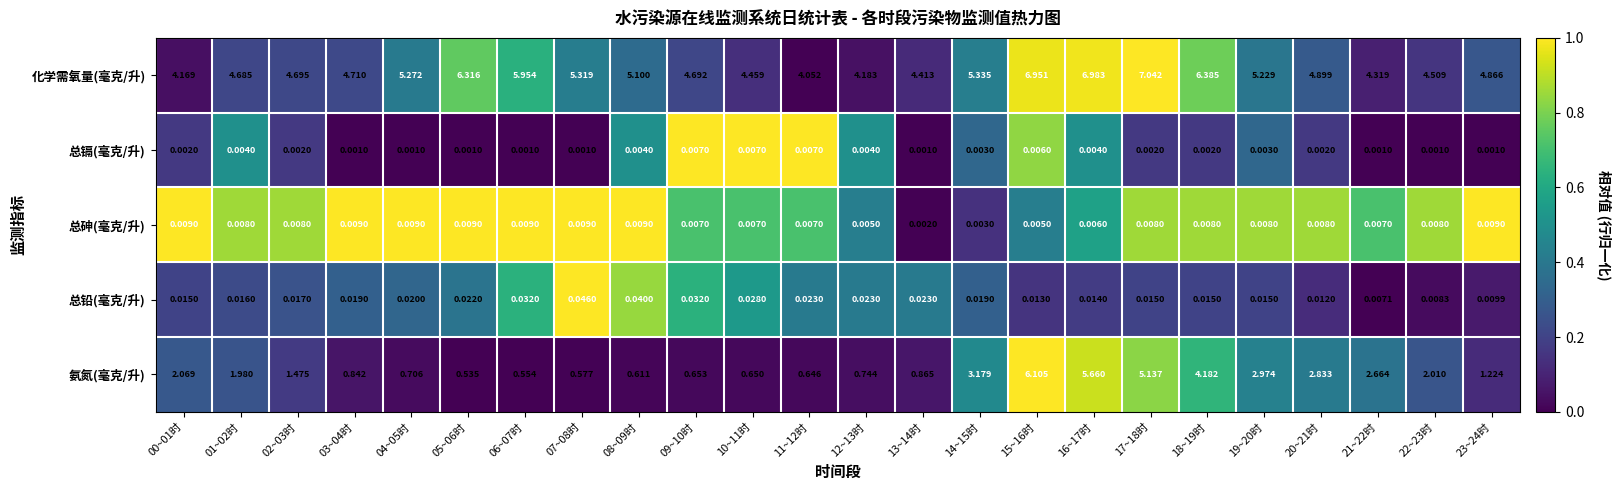

Between 16~17时 and 17~18时, which series saw the biggest shift?

氨氮(毫克/升)